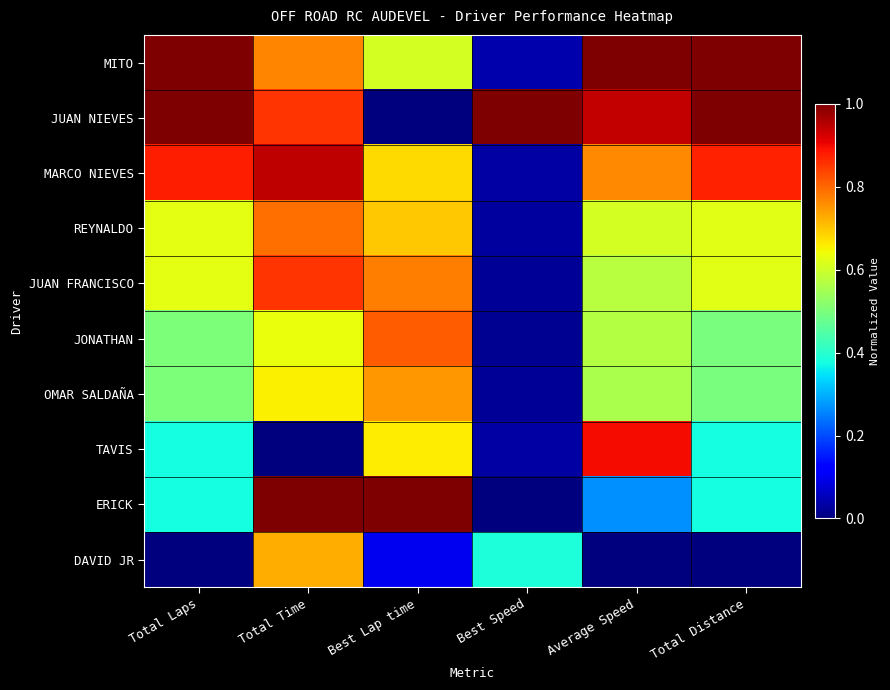

Between Average Speed and Total Time, which is larger?

Average Speed